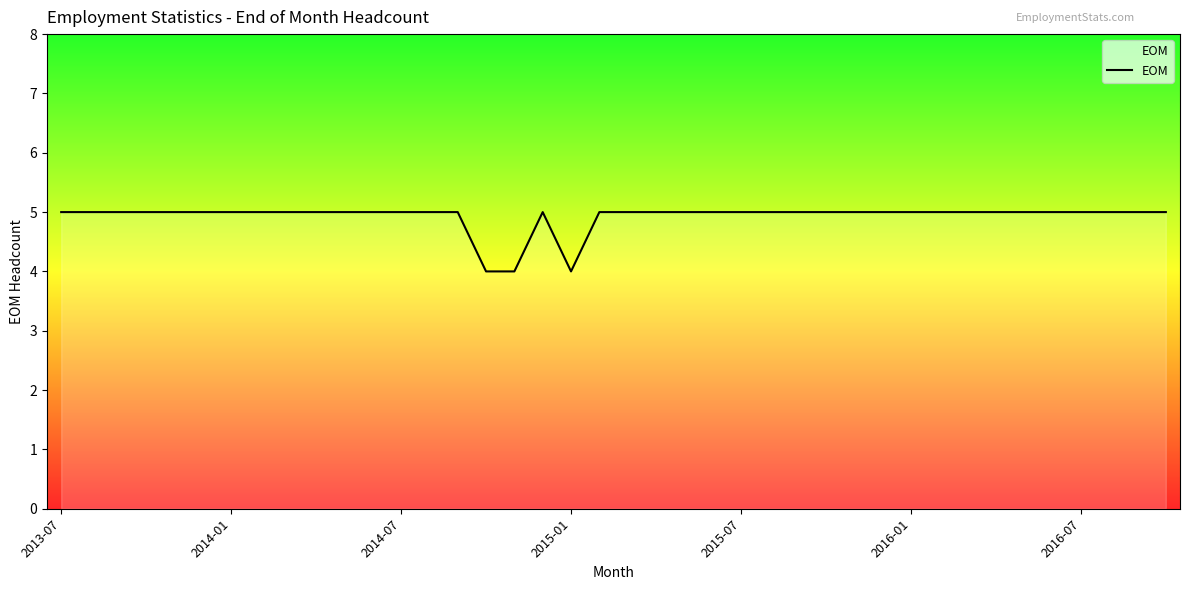

What is the maximum value shown in the chart?

5